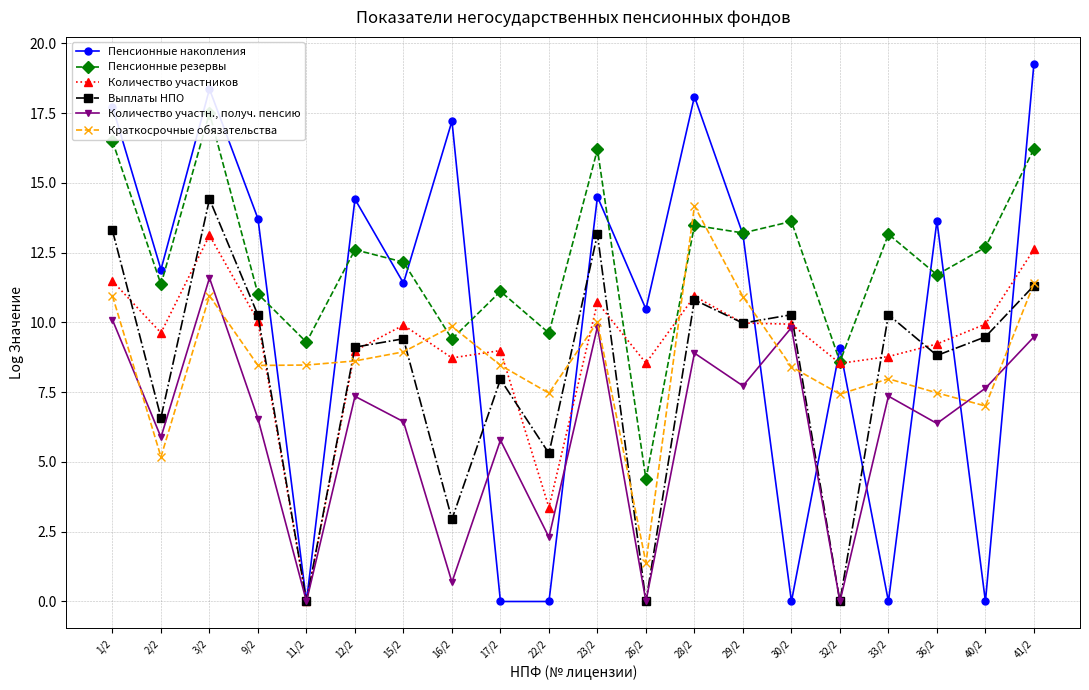

What is the average value of the Количество участн., получ. пенсию series?

6.2